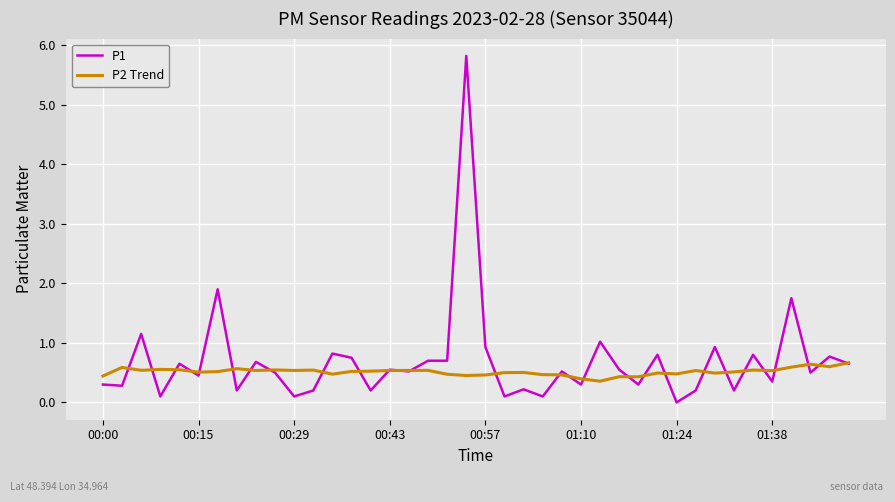

Which series has the widest spread of values?

P1